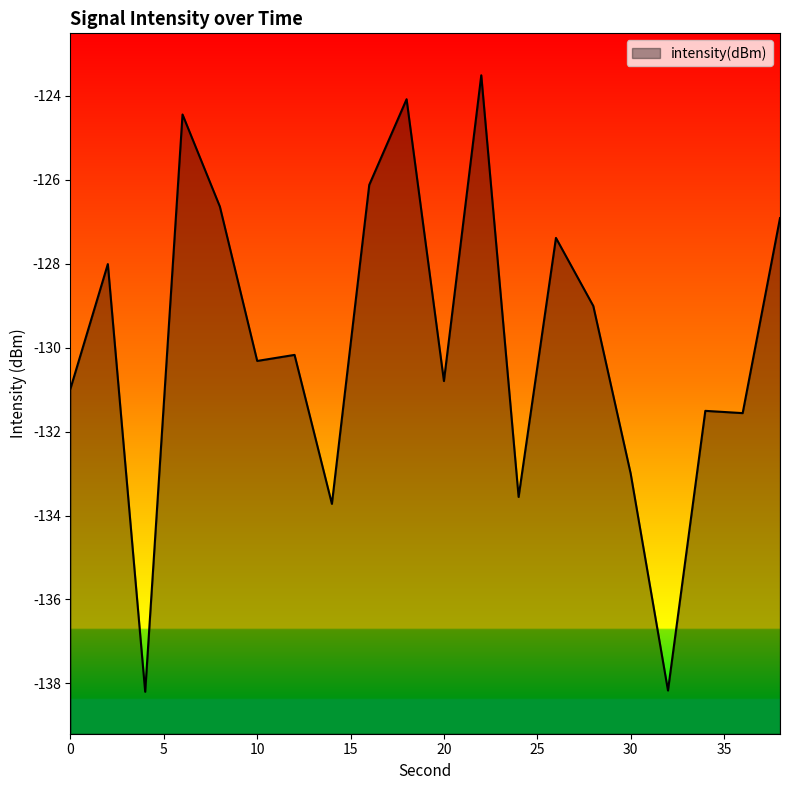

What is the value of the 15th point from the left?

-129.0